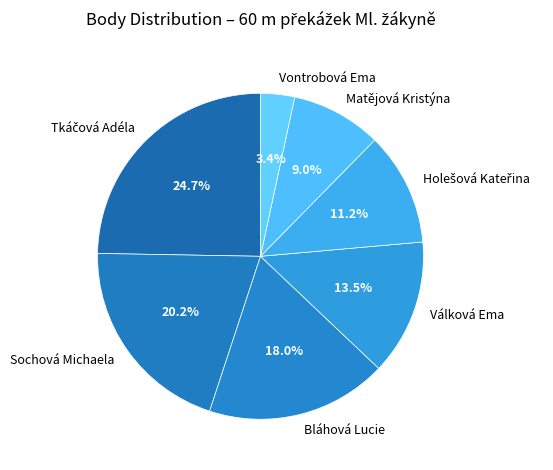

Is there a majority slice in this chart?

No